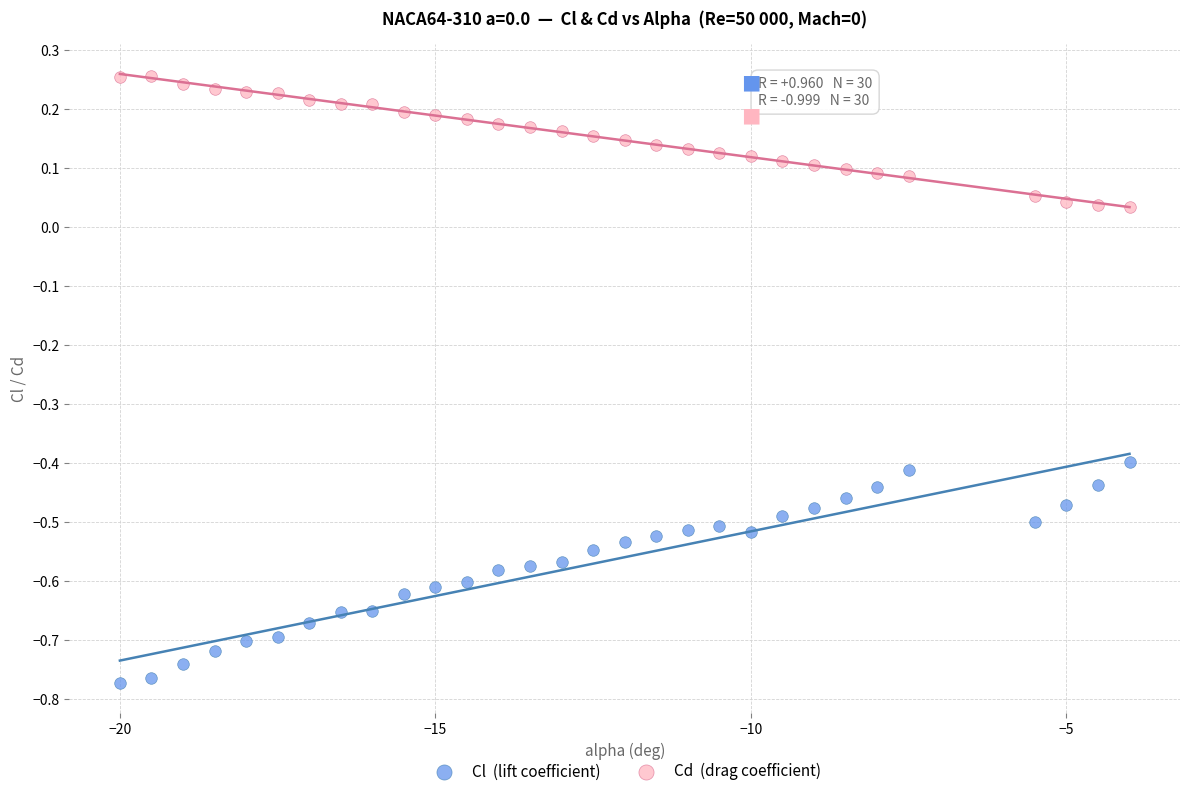

Across all data points, what is the range of X values (max minus min)?

16.0